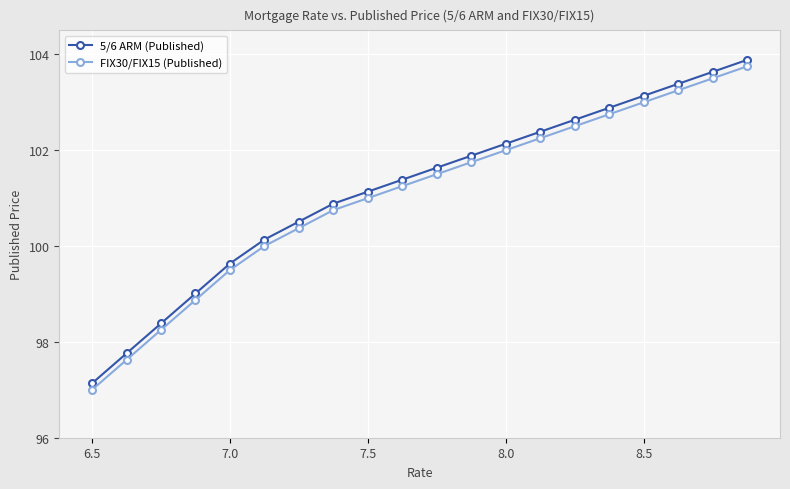

What is the average value of the FIX30/FIX15 (Published) series?

101.0